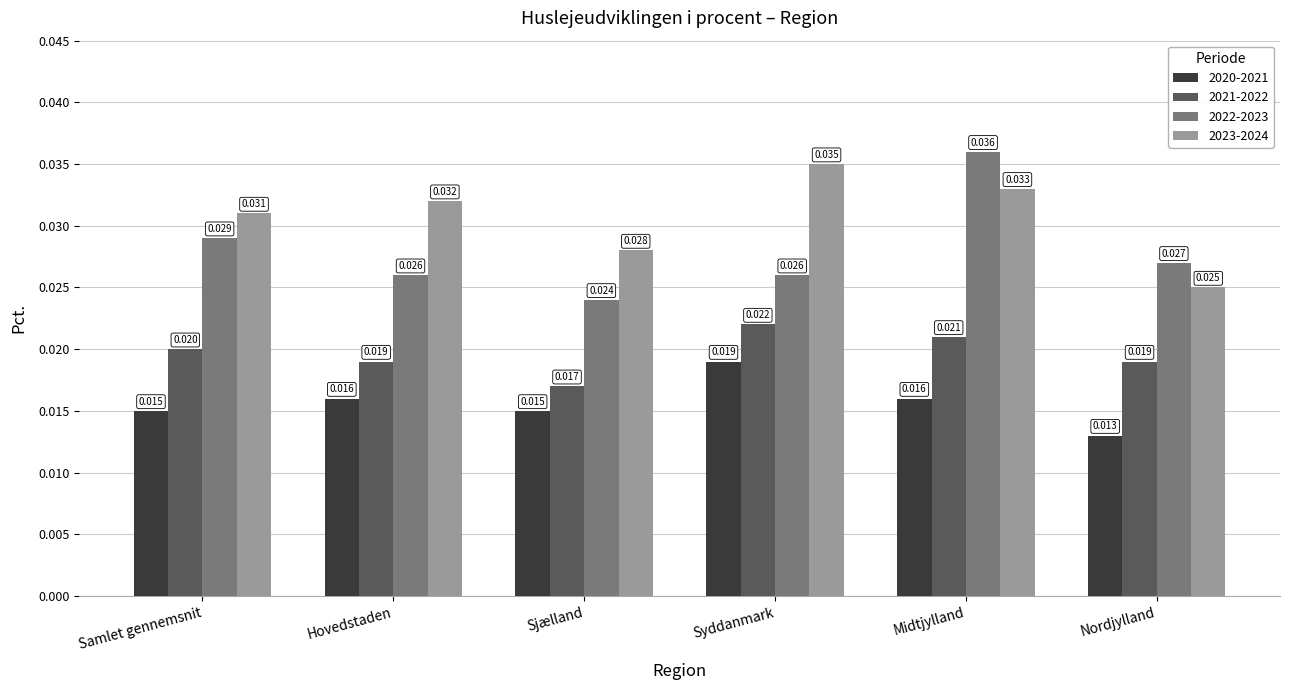

What is the label of the 1st bar from the right?

Nordjylland